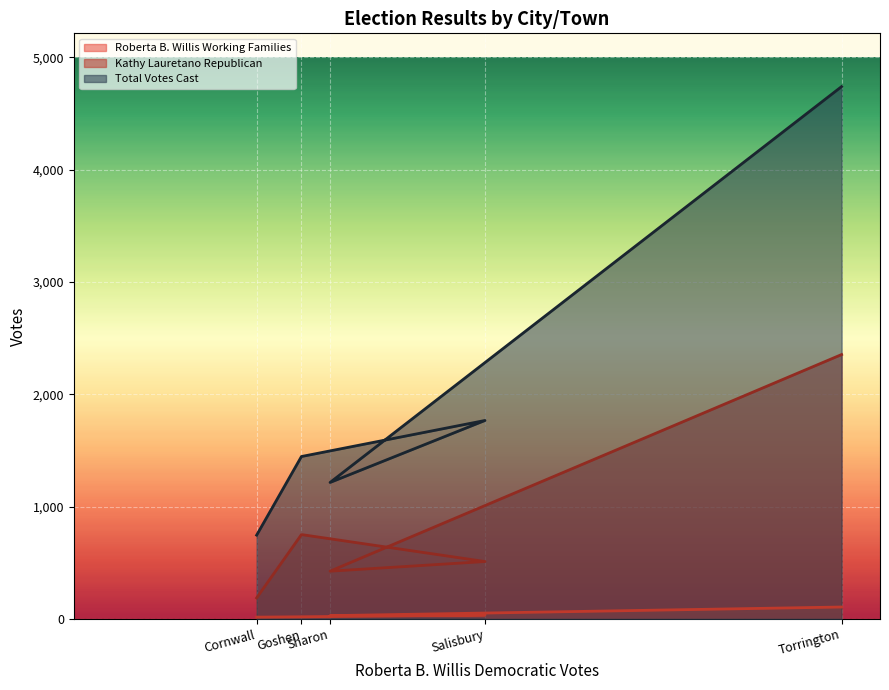

What is the lowest value of the Total Votes Cast series?

746